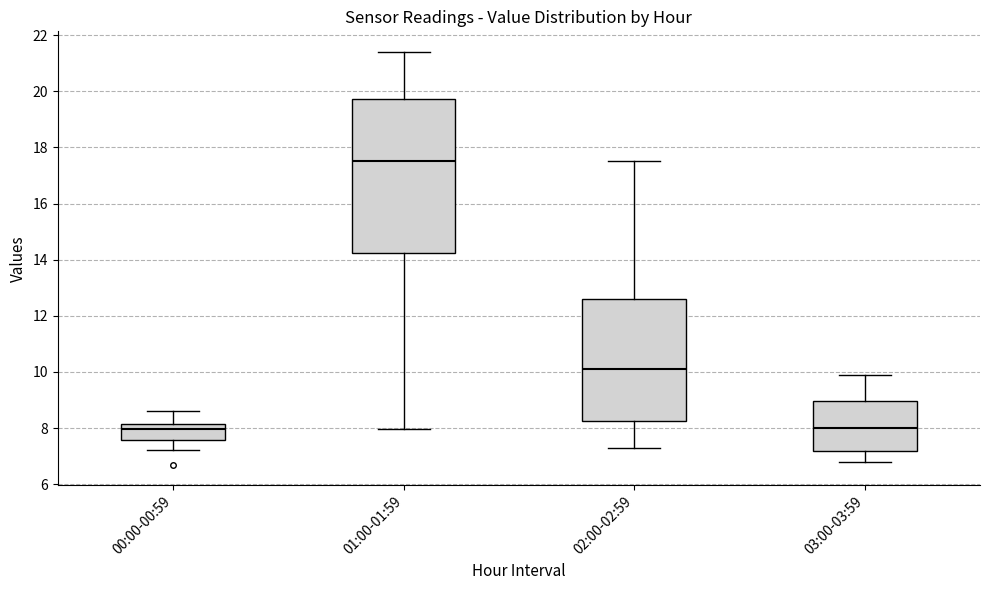

Which box's median line is the highest?

01:00-01:59